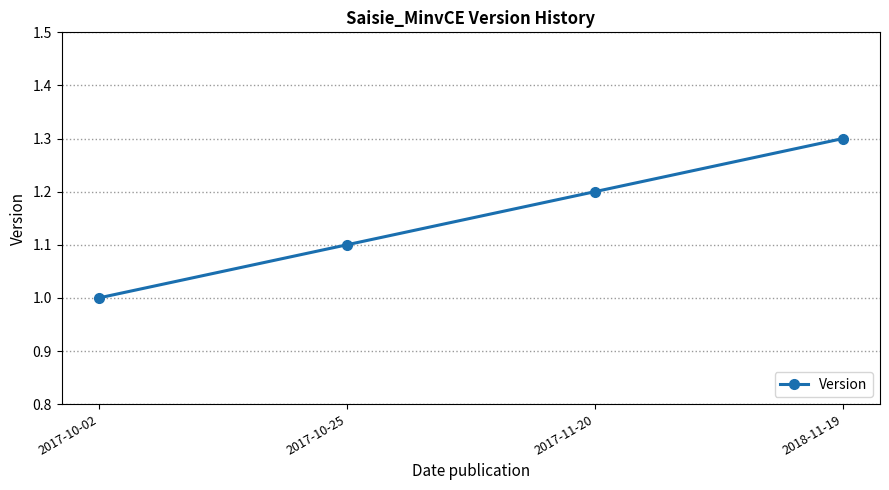

Is it true that the value at 2017-10-02 is 1.5?

False